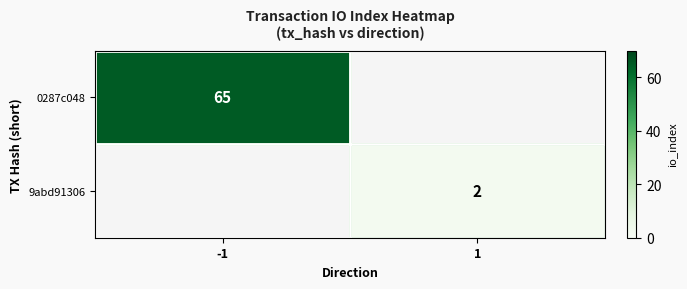

How many data points in 0287c048 are less than 65?

1